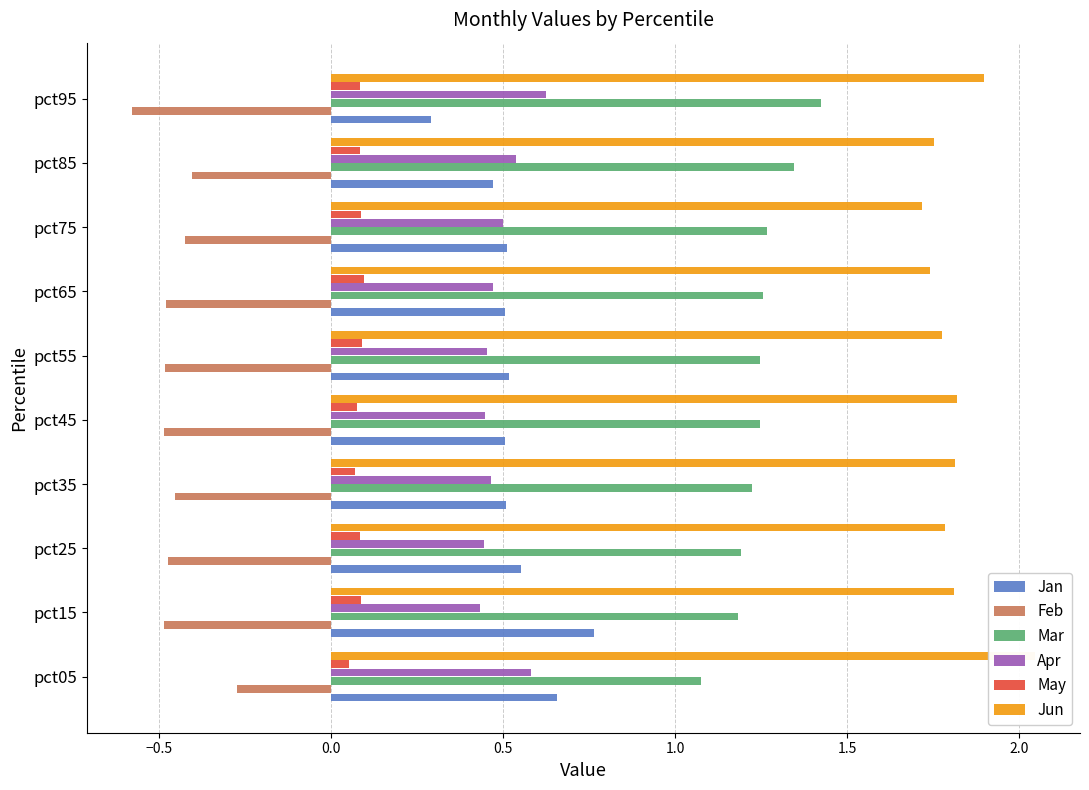

What is the difference between the highest and lowest values at pct95?

2.5